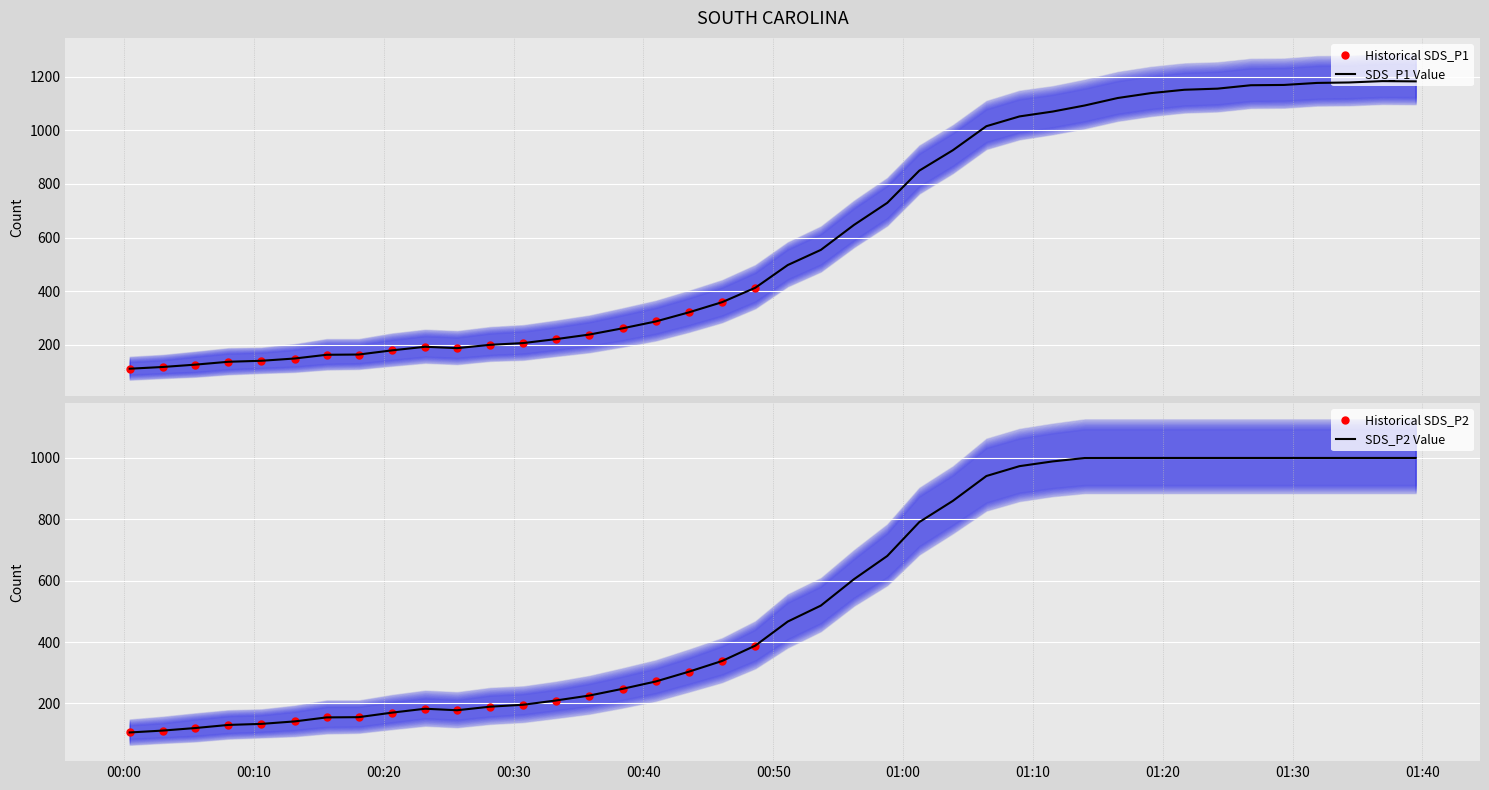

Reading right to left, what are all the values shown in this chart?

SDS_P1: 2022/03/07 01:39:29=1182.6	2022/03/07 01:36:55=1183.5	2022/03/07 01:34:21=1178.5	2022/03/07 01:31:53=1176.8	2022/03/07 01:29:20=1169.2	2022/03/07 01:26:47=1168.2	2022/03/07 01:24:13=1155.4	2022/03/07 01:21:40=1151.3	2022/03/07 01:19:05=1138.8	2022/03/07 01:16:32=1120.5	2022/03/07 01:13:59=1092.6	2022/03/07 01:11:31=1070.0	2022/03/07 01:08:58=1051.9	2022/03/07 01:06:25=1015.5	2022/03/07 01:03:50=925.8	2022/03/07 01:01:15=849.8	2022/03/07 00:58:47=729.7	2022/03/07 00:56:13=647.2	2022/03/07 00:53:40=554.2	2022/03/07 00:51:07=497.7	2022/03/07 00:48:37=413.0	2022/03/07 00:46:04=359.4	2022/03/07 00:43:30=321.3	2022/03/07 00:40:57=287.4	2022/03/07 00:38:24=261.9	2022/03/07 00:35:50=238.6	2022/03/07 00:33:15=221.4	2022/03/07 00:30:45=206.8	2022/03/07 00:28:12=200.3	2022/03/07 00:25:39=187.9	2022/03/07 00:23:11=193.0	2022/03/07 00:20:39=179.7	2022/03/07 00:18:04=164.1	2022/03/07 00:15:36=163.2	2022/03/07 00:13:08=149.3	2022/03/07 00:10:35=140.8	2022/03/07 00:08:02=137.1	2022/03/07 00:05:29=126.4	2022/03/07 00:02:59=117.7	2022/03/07 00:00:26=111.2
SDS_P2: 2022/03/07 01:39:29=999.9	2022/03/07 01:36:55=999.9	2022/03/07 01:34:21=999.9	2022/03/07 01:31:53=999.9	2022/03/07 01:29:20=999.9	2022/03/07 01:26:47=999.9	2022/03/07 01:24:13=999.9	2022/03/07 01:21:40=999.9	2022/03/07 01:19:05=999.9	2022/03/07 01:16:32=999.9	2022/03/07 01:13:59=999.7	2022/03/07 01:11:31=988.6	2022/03/07 01:08:58=973.2	2022/03/07 01:06:25=941.1	2022/03/07 01:03:50=860.0	2022/03/07 01:01:15=791.0	2022/03/07 00:58:47=680.6	2022/03/07 00:56:13=604.8	2022/03/07 00:53:40=518.9	2022/03/07 00:51:07=466.8	2022/03/07 00:48:37=388.4	2022/03/07 00:46:04=338.4	2022/03/07 00:43:30=303.4	2022/03/07 00:40:57=271.5	2022/03/07 00:38:24=247.6	2022/03/07 00:35:50=225.7	2022/03/07 00:33:15=209.6	2022/03/07 00:30:45=195.7	2022/03/07 00:28:12=189.5	2022/03/07 00:25:39=177.8	2022/03/07 00:23:11=182.7	2022/03/07 00:20:39=170.1	2022/03/07 00:18:04=155.2	2022/03/07 00:15:36=154.5	2022/03/07 00:13:08=141.4	2022/03/07 00:10:35=133.4	2022/03/07 00:08:02=129.9	2022/03/07 00:05:29=119.8	2022/03/07 00:02:59=111.5	2022/03/07 00:00:26=105.4